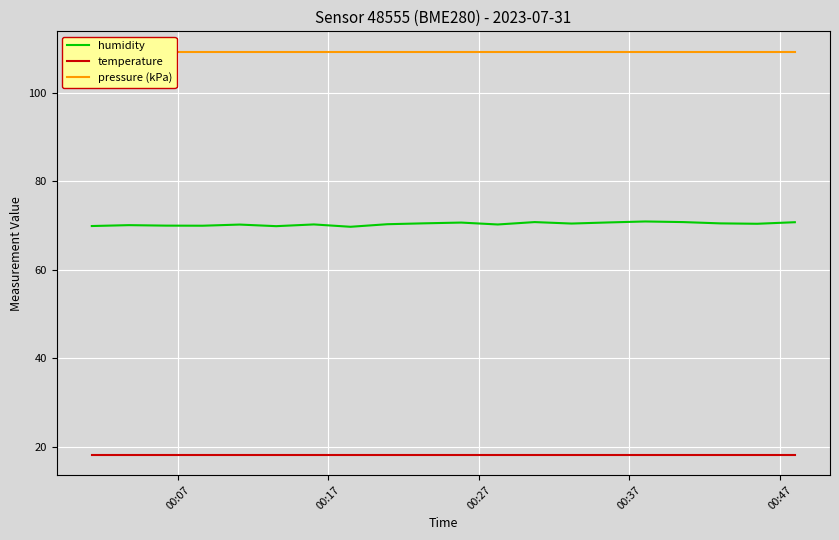

True or false: humidity and pressure (kPa) intersect in this chart.

False